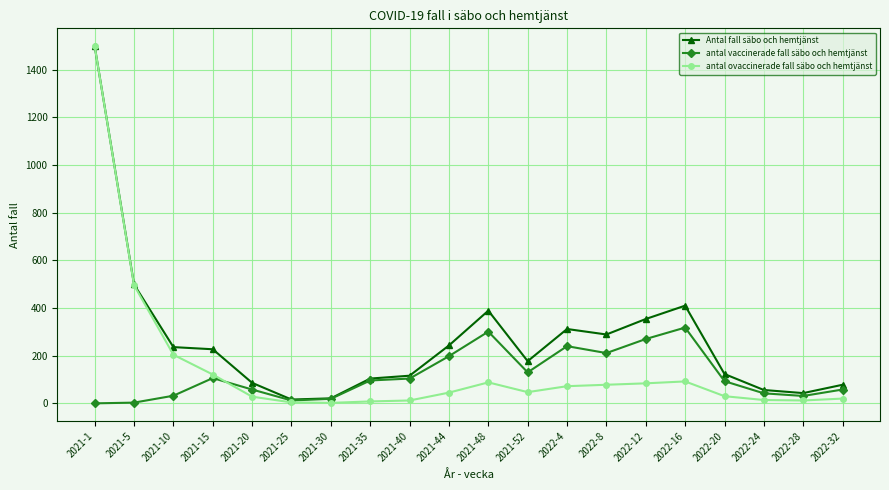

What is the sum of all antal ovaccinerade fall säbo och hemtjänst values?

2956